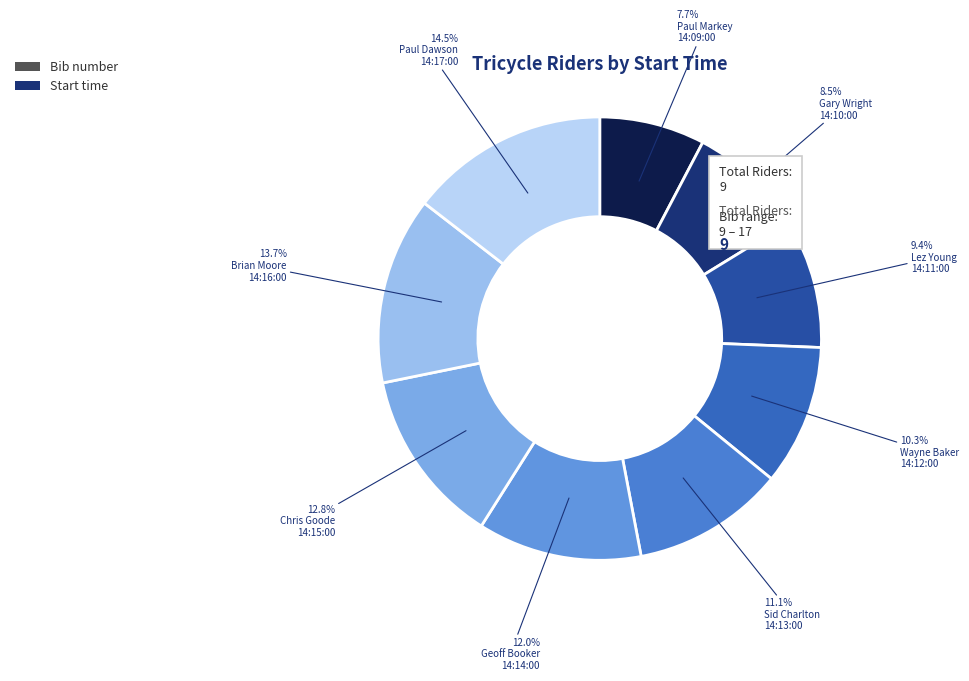

How many segments does this pie chart have?

9